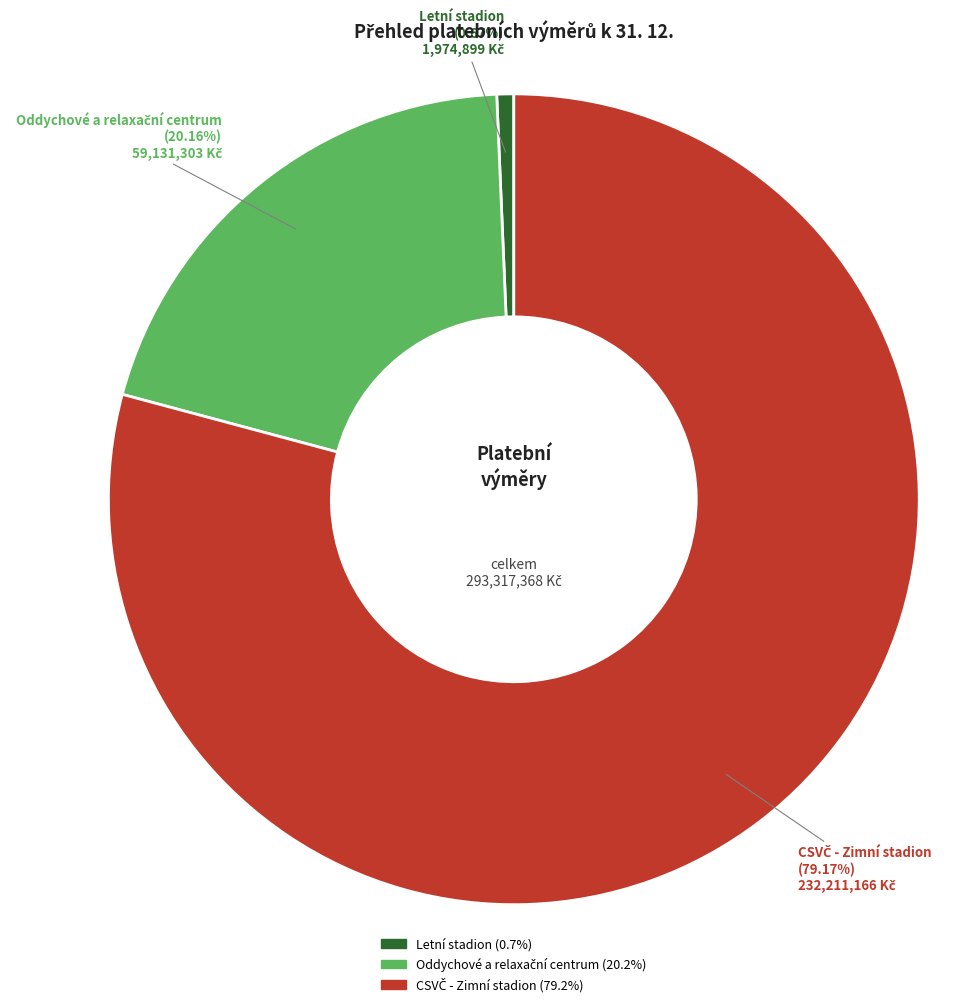

What is the smallest slice in the pie chart?

Letní stadion